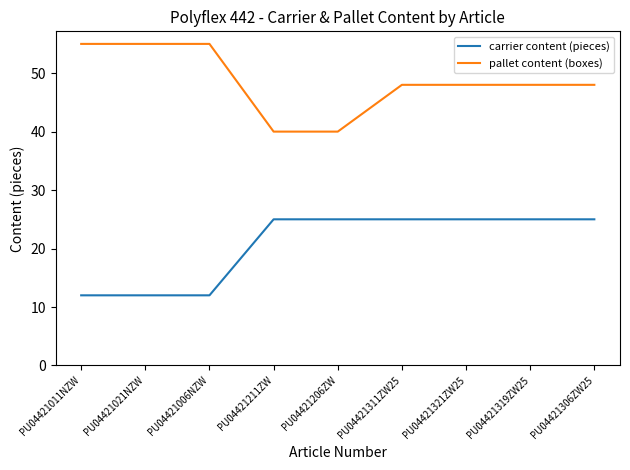

True or false: pallet content (boxes) and carrier content (pieces) cross at least once.

False